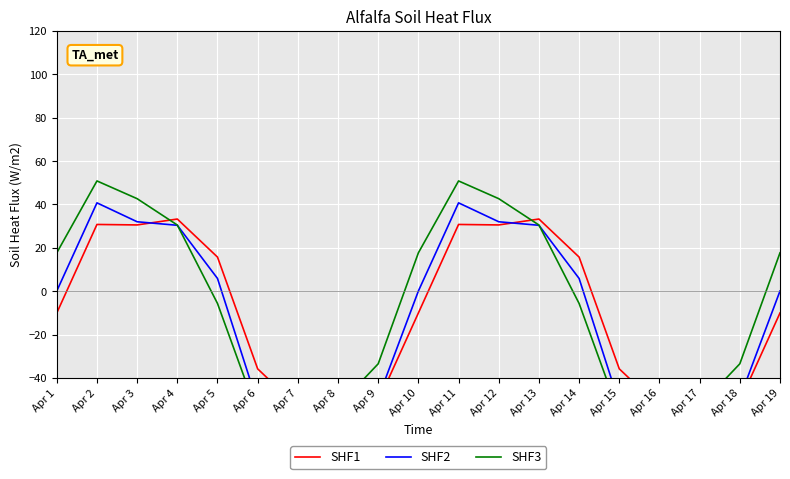

What is the highest value of the SHF3 series?

50.9